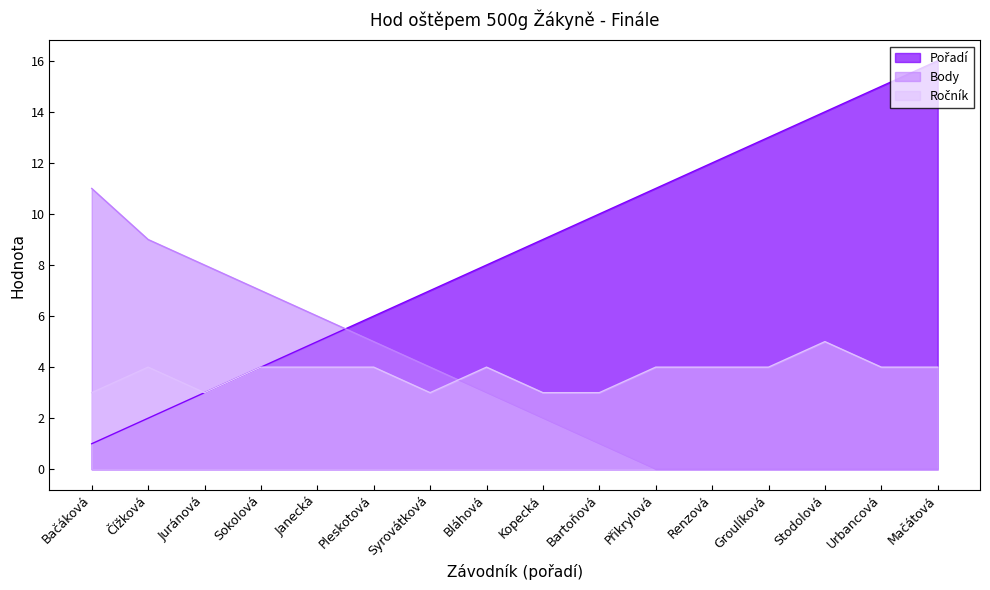

Which category has the highest value in the Ročník series?

Stodolová